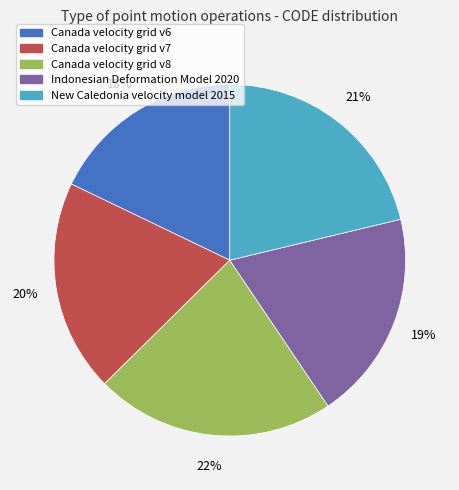

How many segments does this pie chart have?

5